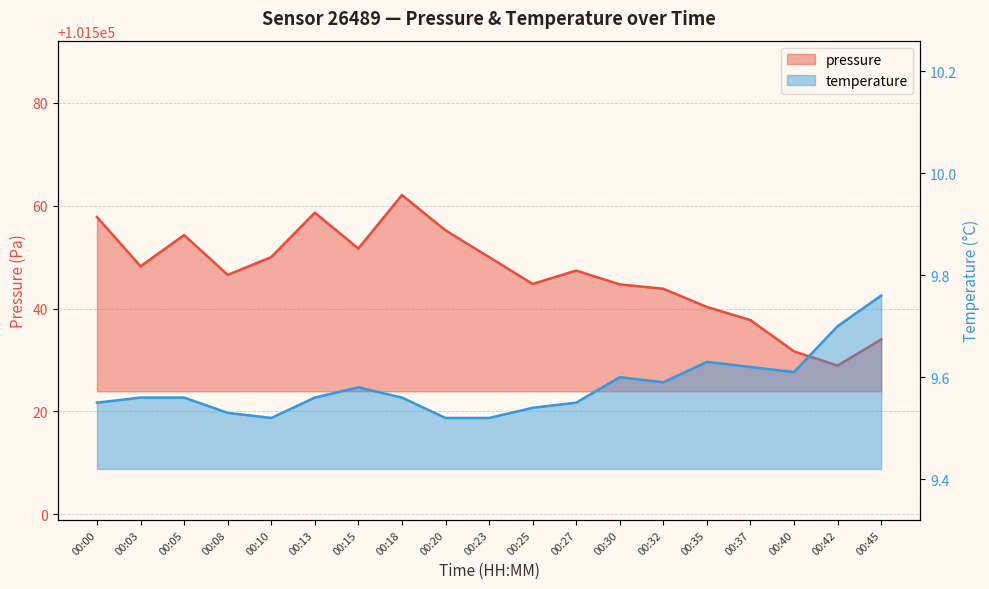

What is the average value of the temperature series?

9.6